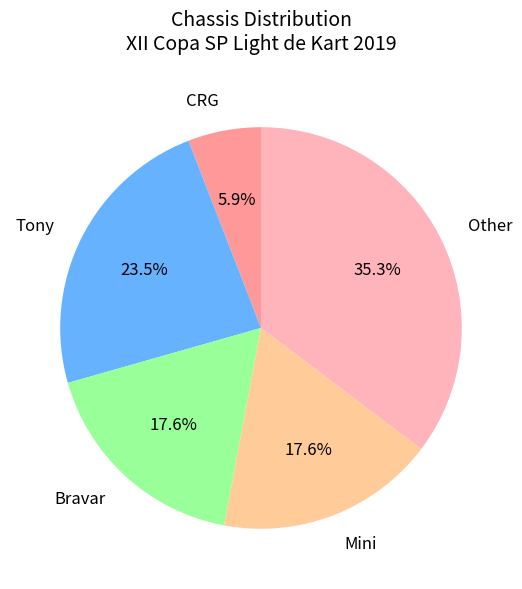

Is Tony the majority of the pie?

No